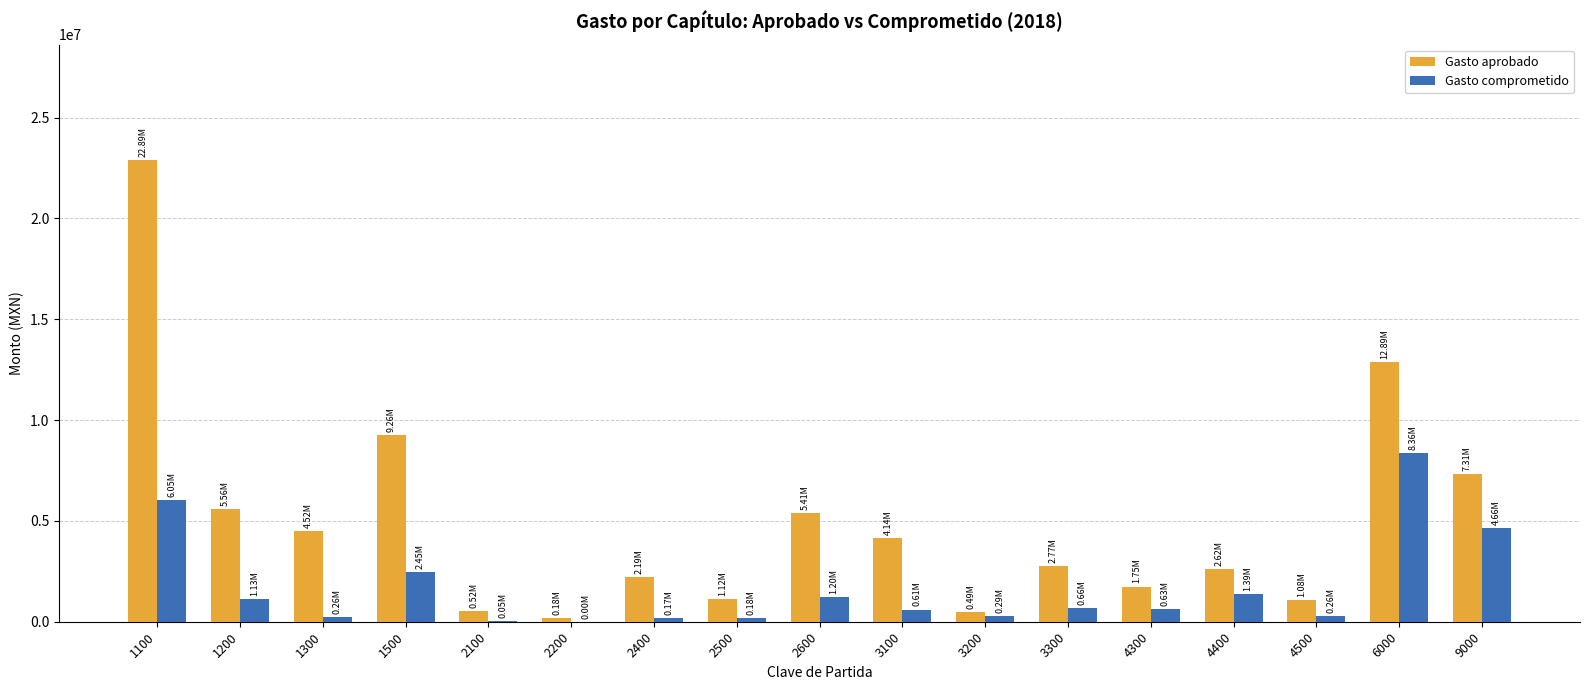

The Gasto comprometido series shows 7870658.7 at 9000. True or false?

False